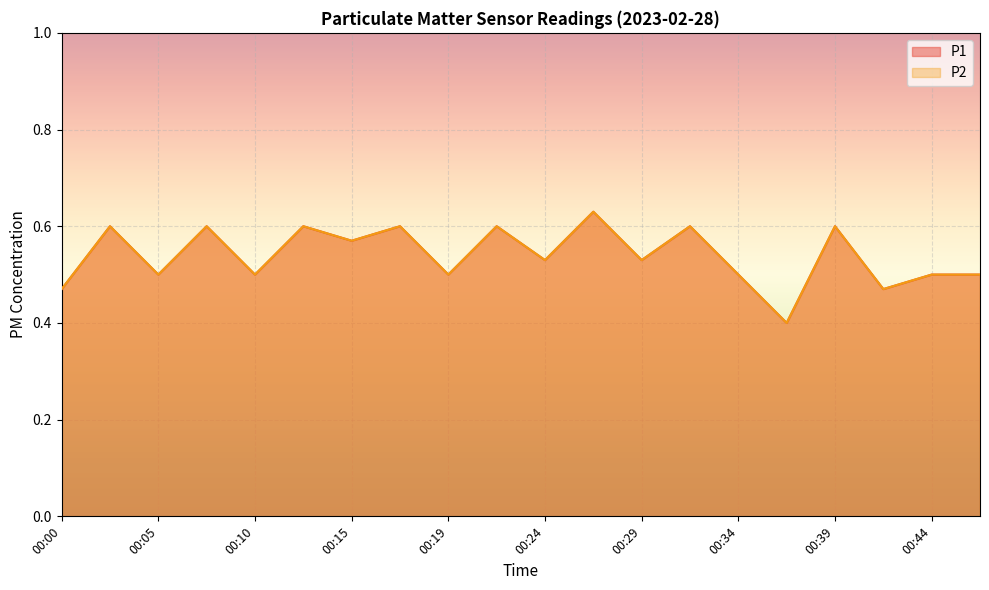

In P1, how many points are higher than both neighbors (excluding endpoints)?

8